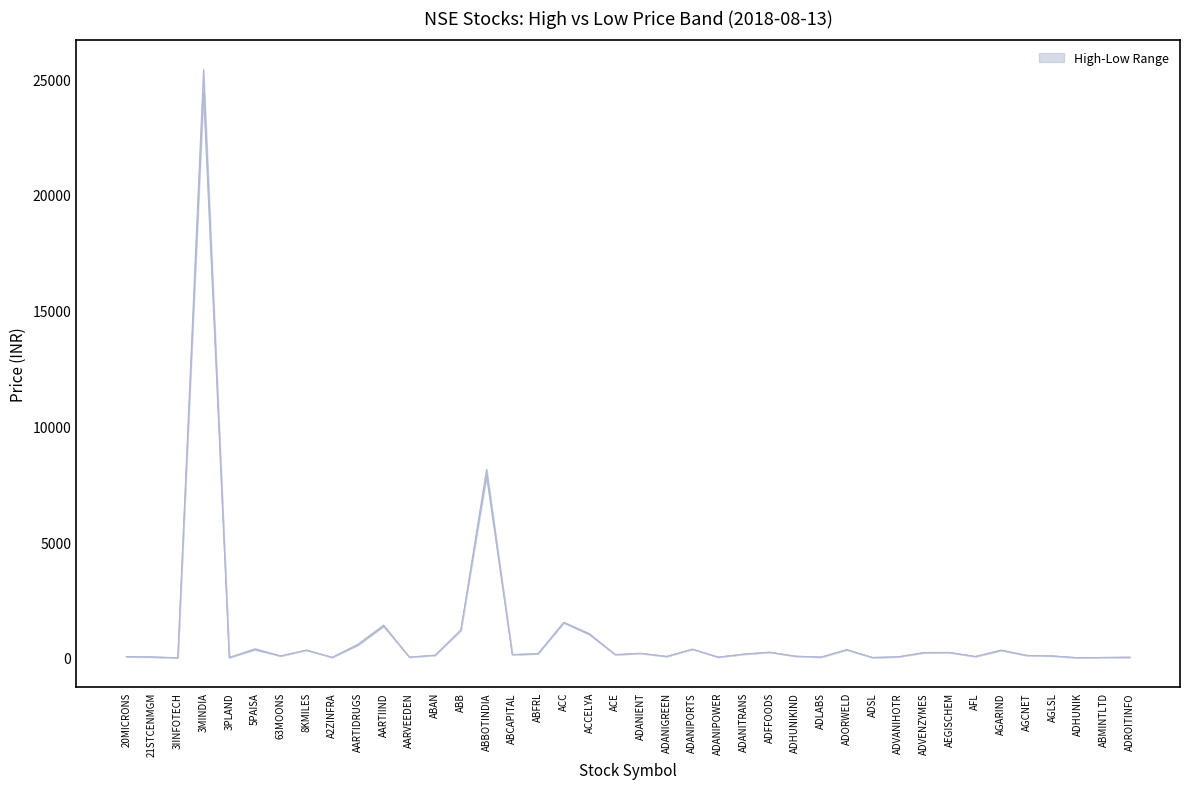

The HIGH series shows 3.9 at ADHUNIK. True or false?

True